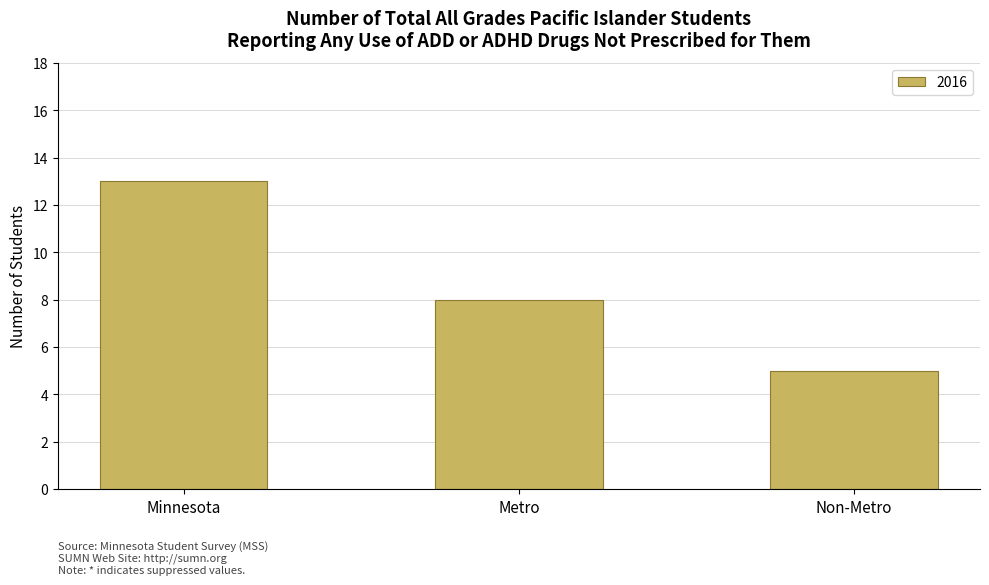

What is the average value?

9